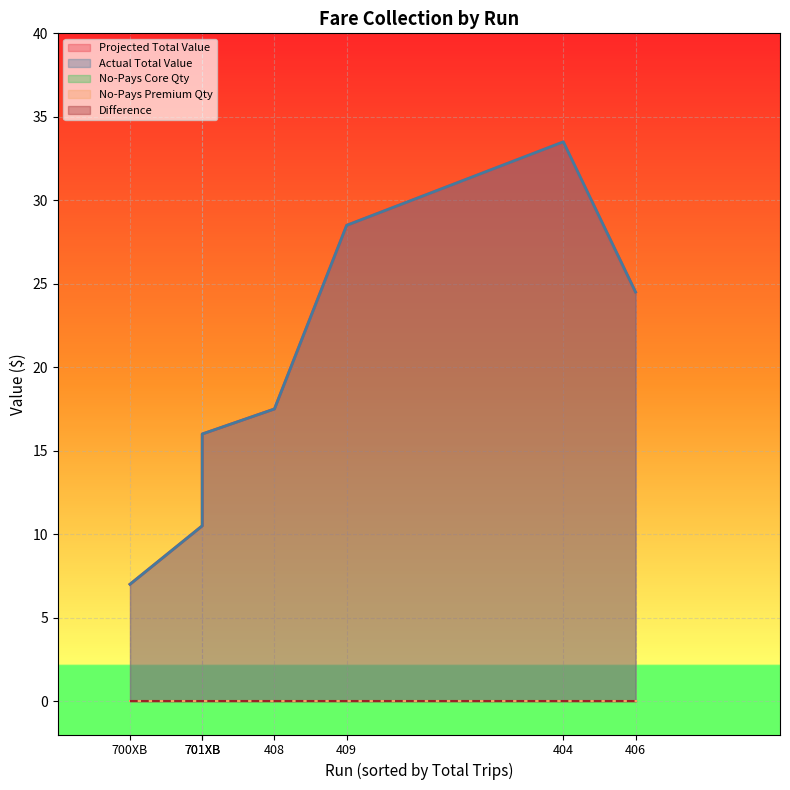

What is the approximate value of Actual Total Value at 409?

28.5